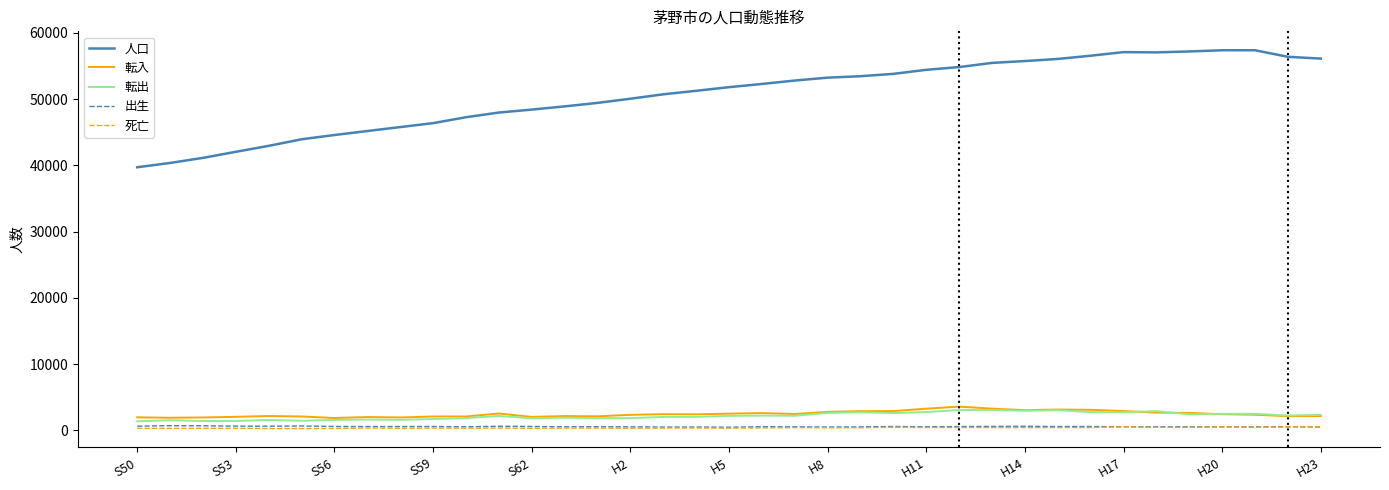

What is the greatest value displayed?

57382